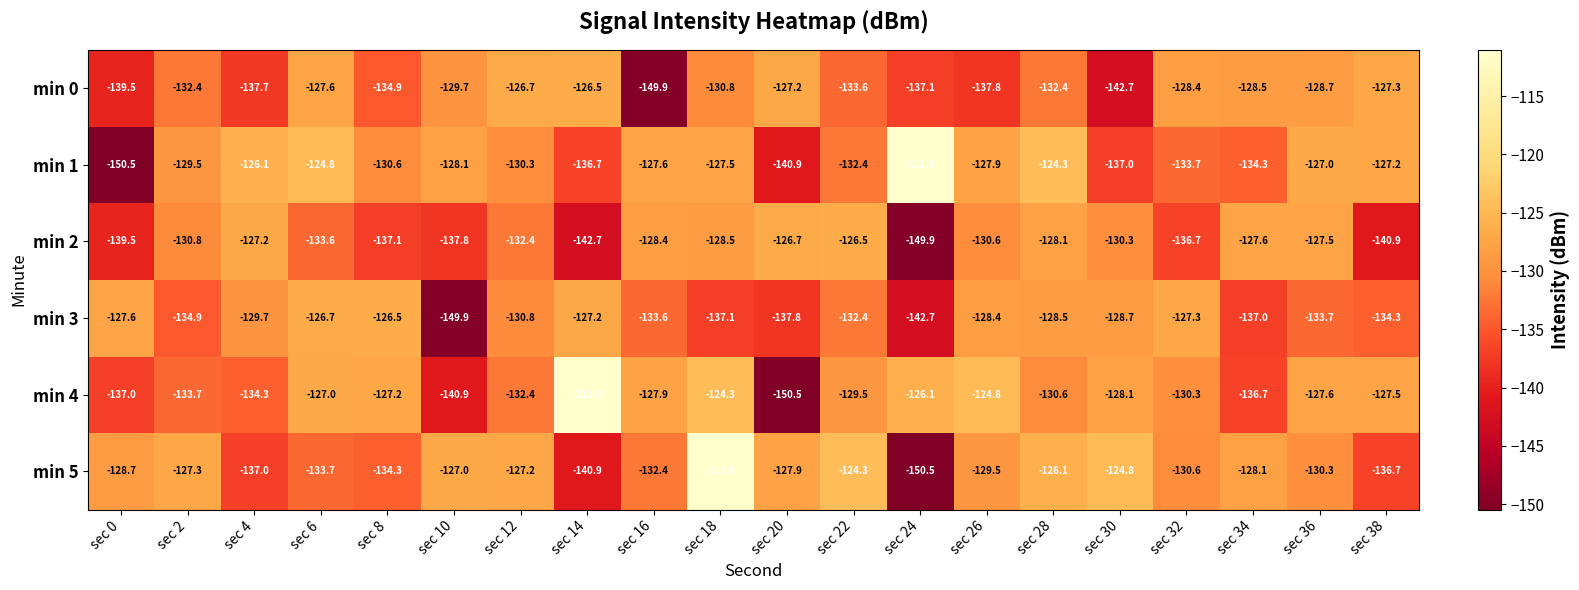

Which series changed the most between sec 6 and sec 30?

min 0